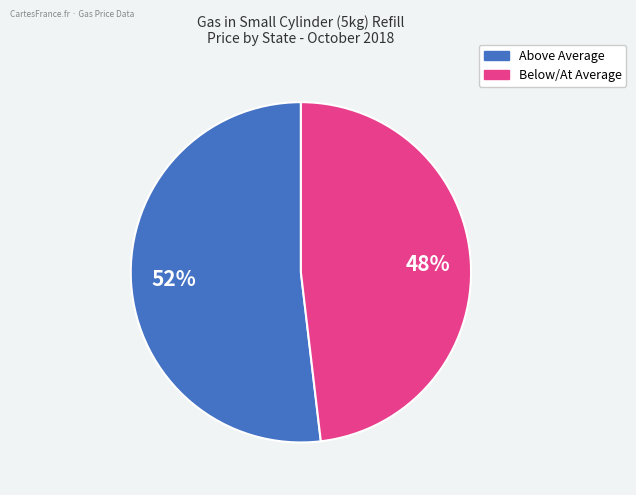

To the nearest percent, what is the difference between the largest and smallest slice percentages?

4%